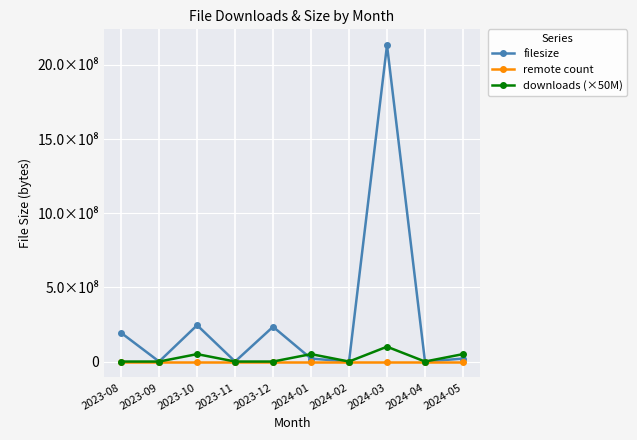

Rank the series by their maximum value, from highest to lowest.

filesize, downloads (×50M), remote count